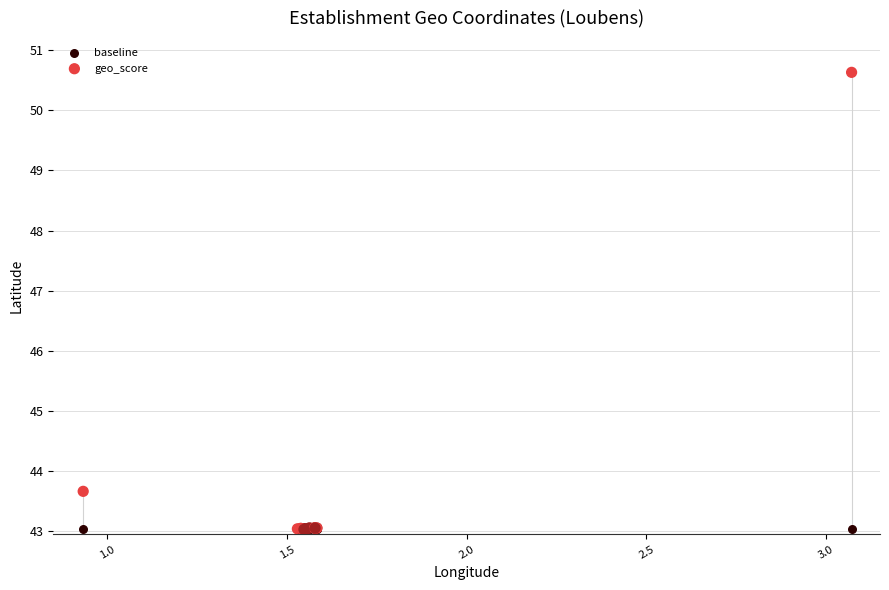

In the geo_score series, what Y value is closest to 46?

43.7